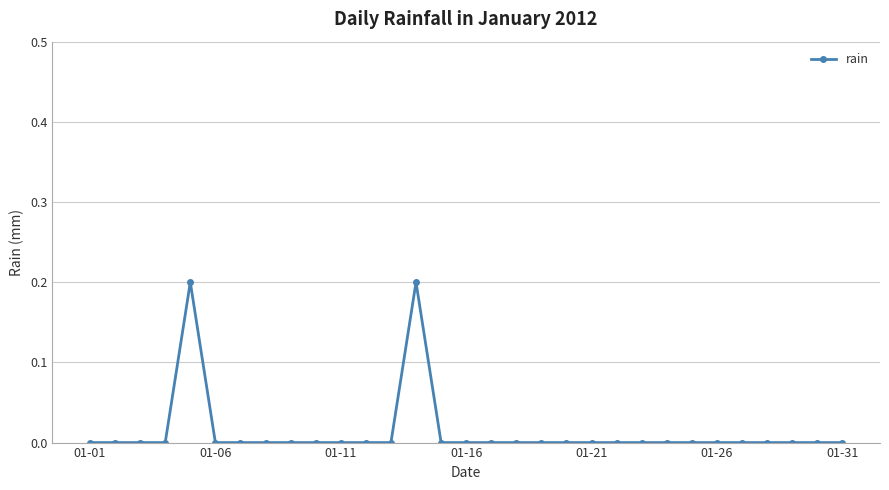

What is the sum of all values?

0.4